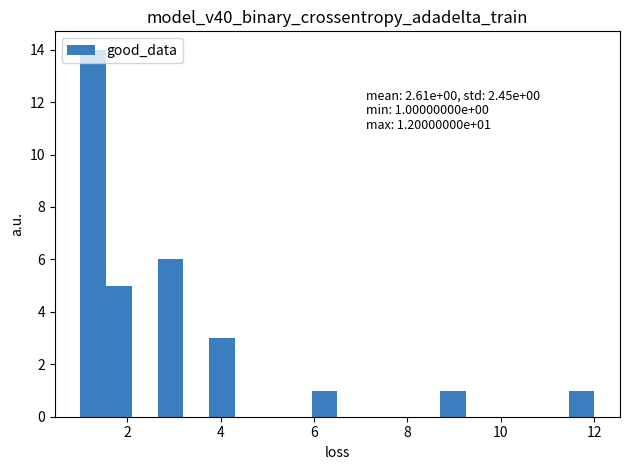

Read against the x-axis, roughly where is the centre of the tallest bar?

1.2